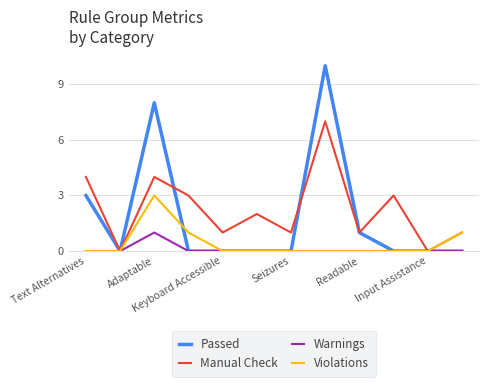

What is the maximum value shown in the chart?

10